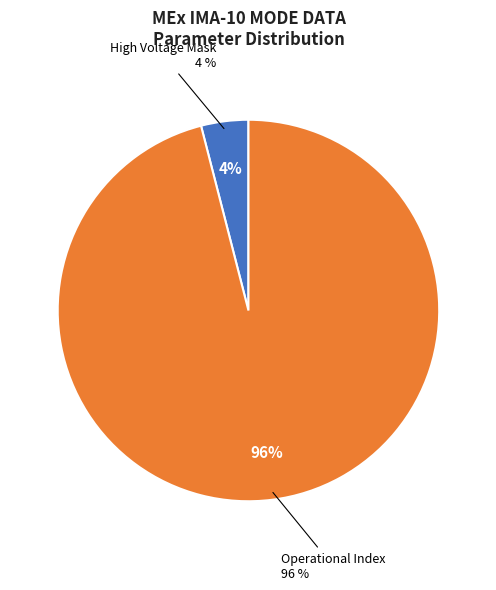

Which slice represents more than half of the pie?

Operational Index